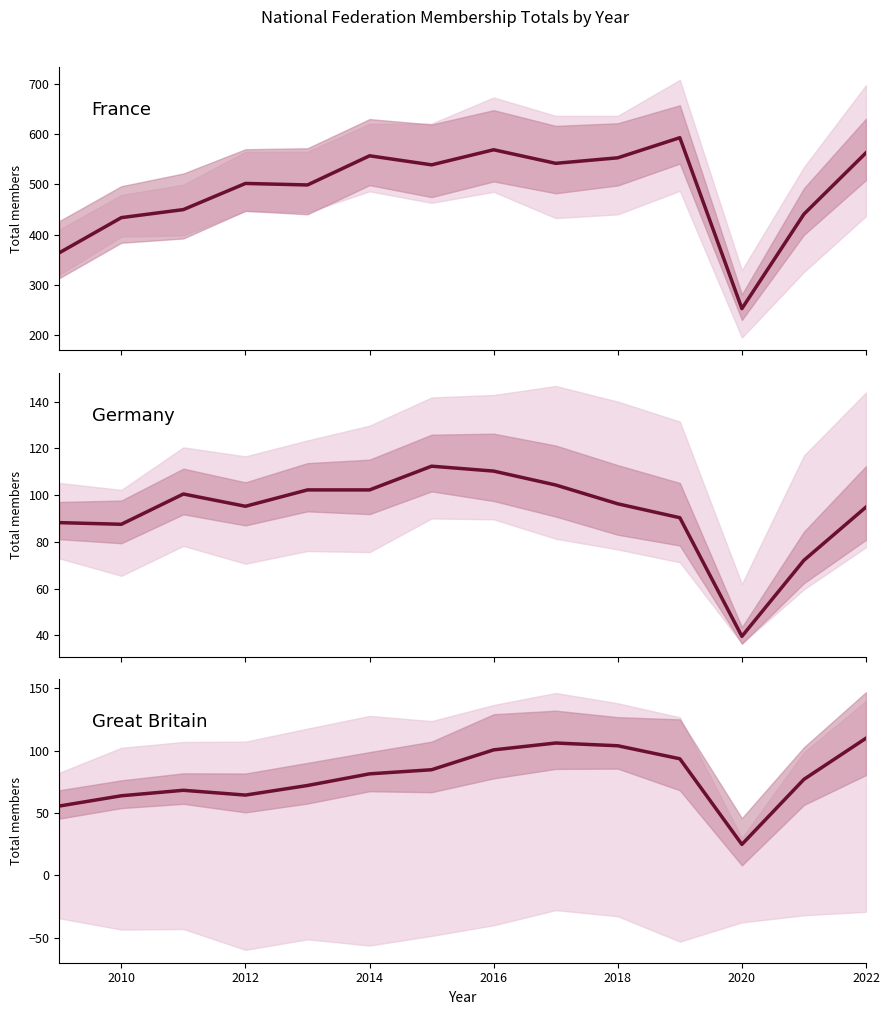

Does the chart have visible grid lines?

No